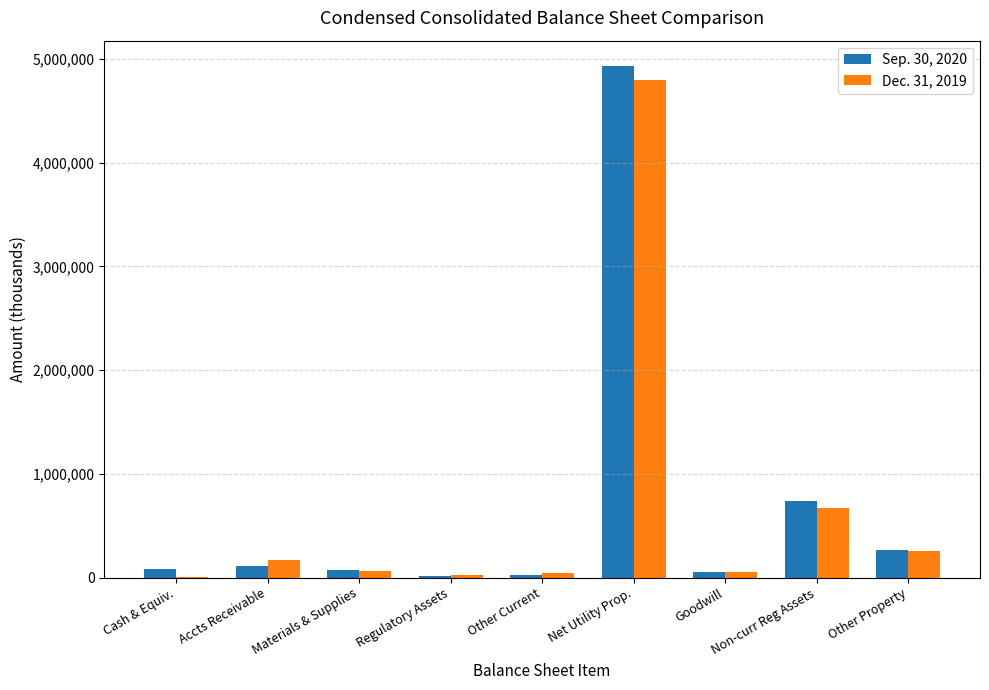

At which category is the sum across all series the highest?

Net Utility Prop.